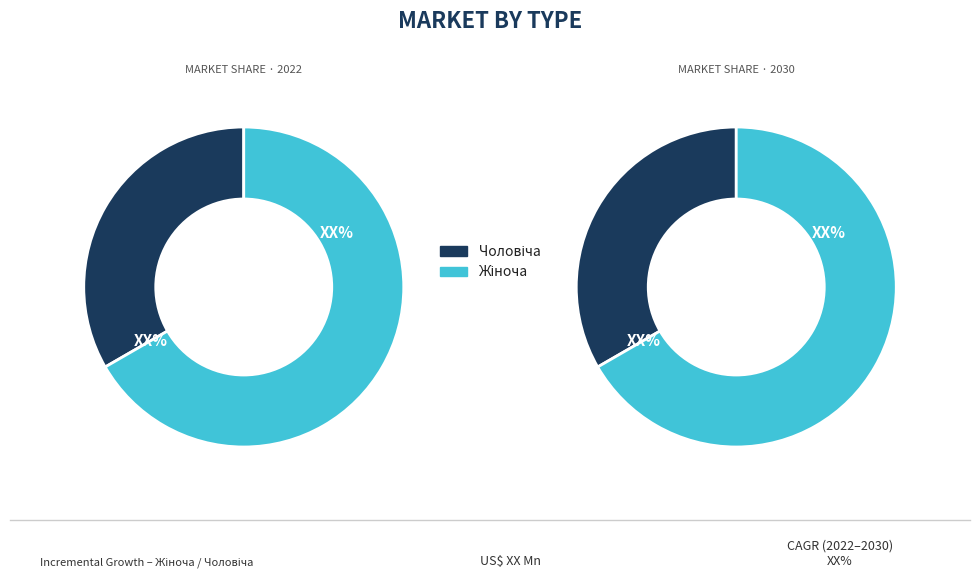

How many slices are in this pie chart?

2